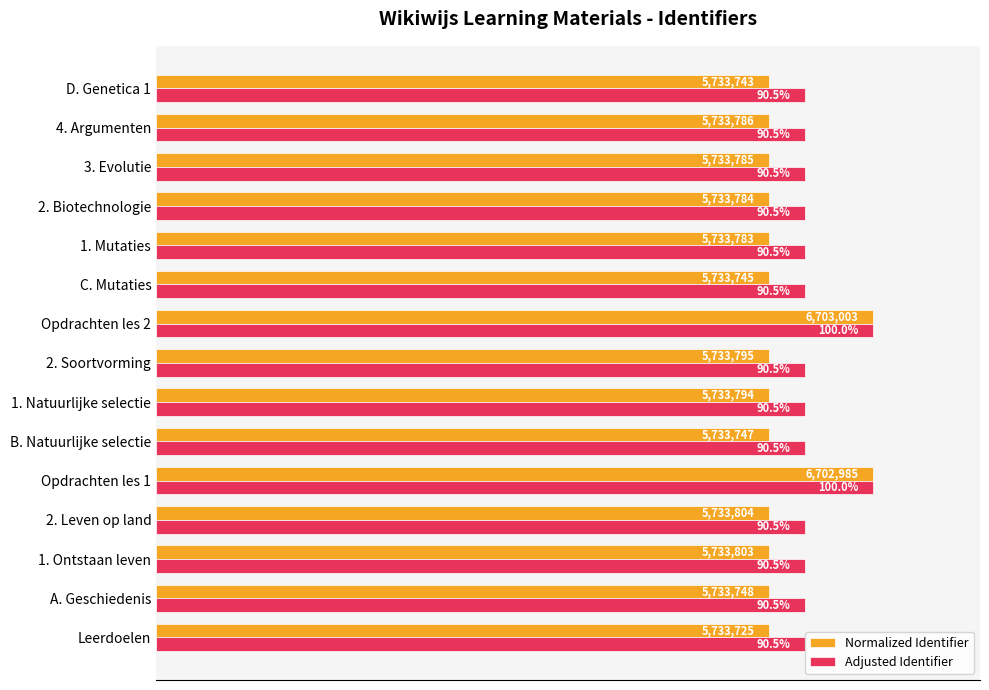

Rank the series at 4. Argumenten from highest to lowest value.

Adjusted Identifier, Normalized Identifier